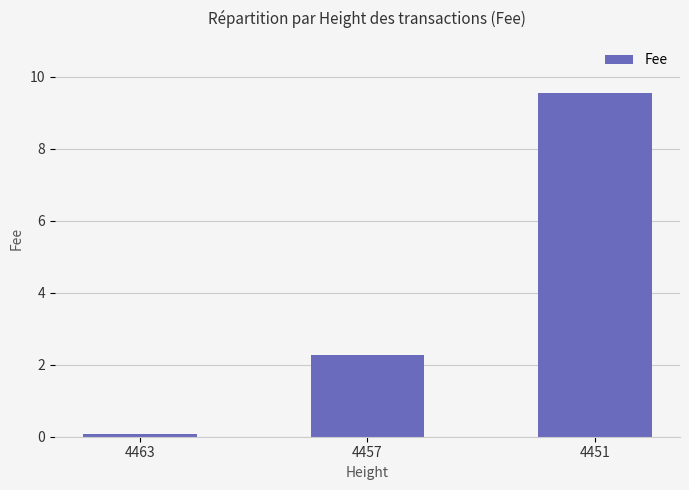

What is the value of the 3rd bar from the left?

9.5